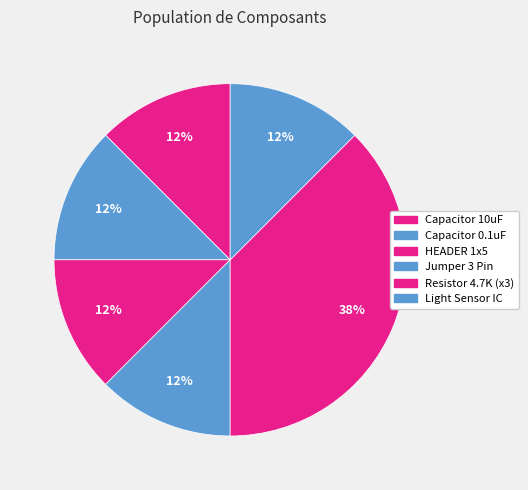

Count the number of slices in the pie.

6